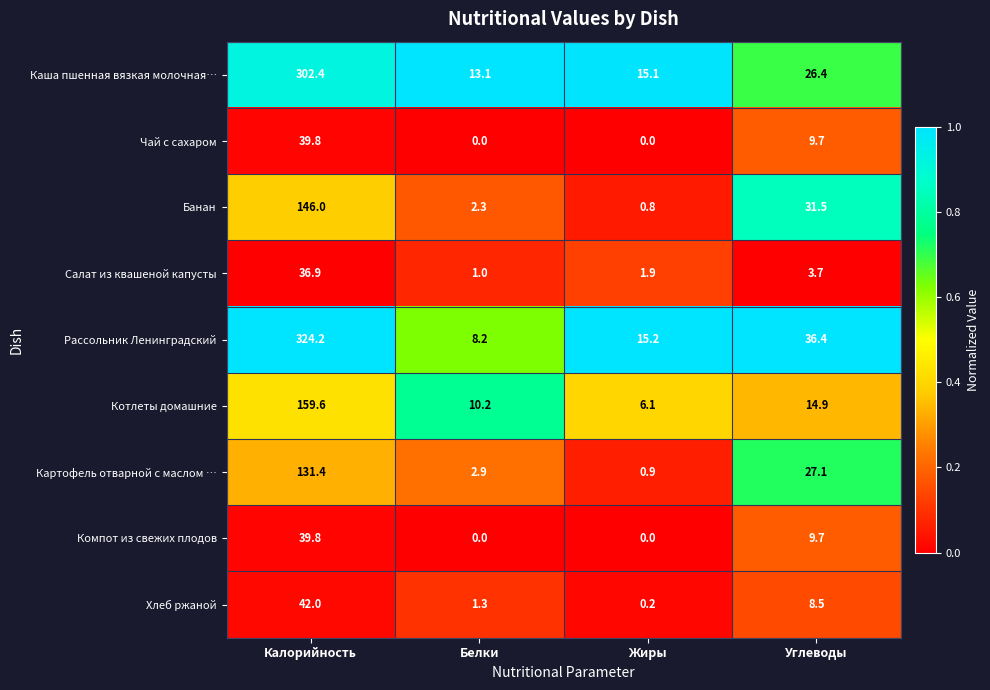

Between Белки and Углеводы, which series saw the biggest shift?

Банан